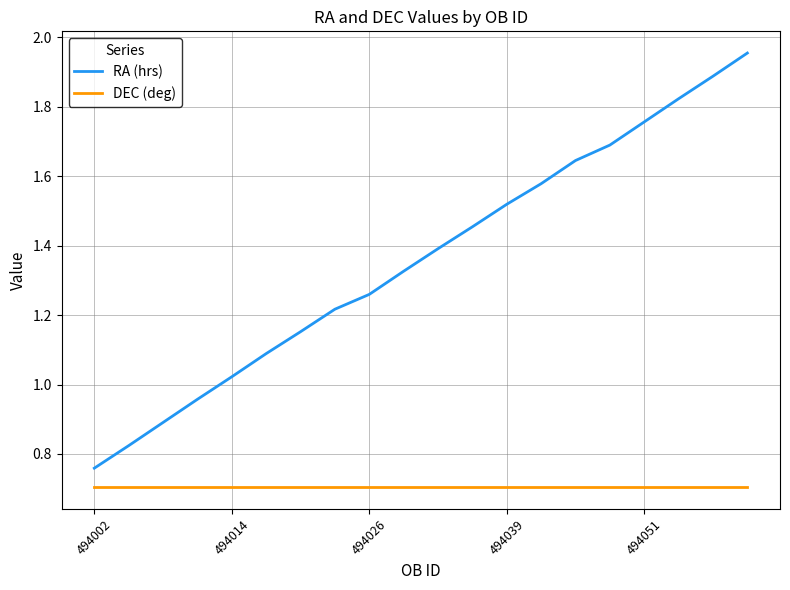

True or false: RA (hrs) and DEC (deg) intersect in this chart.

False